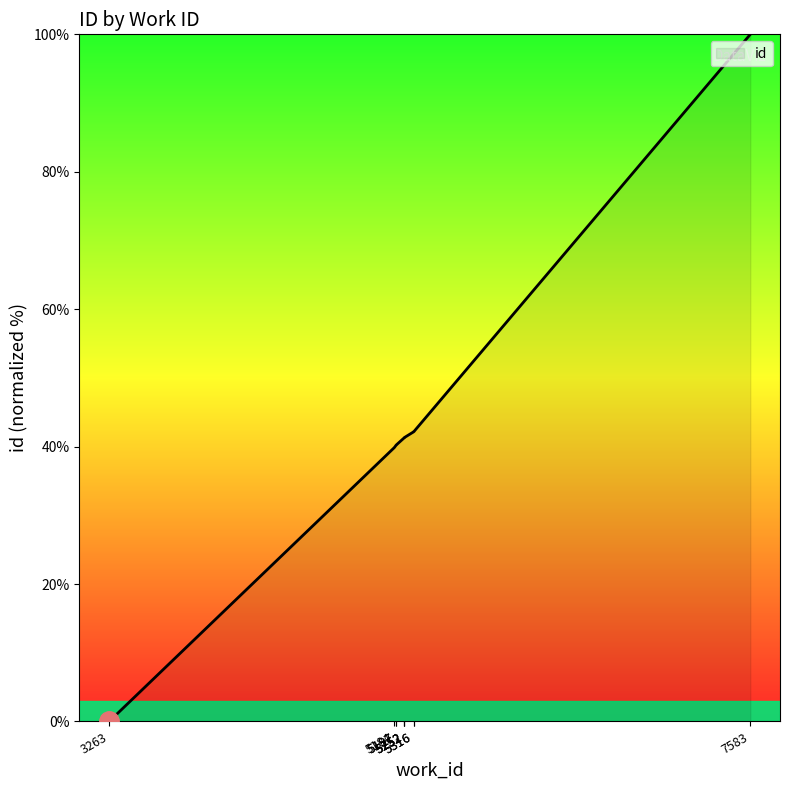

Rank the categories by value from highest to lowest.

7583, 5316, 5316, 5252, 5252, 5252, 5197, 5197, 5184, 3263